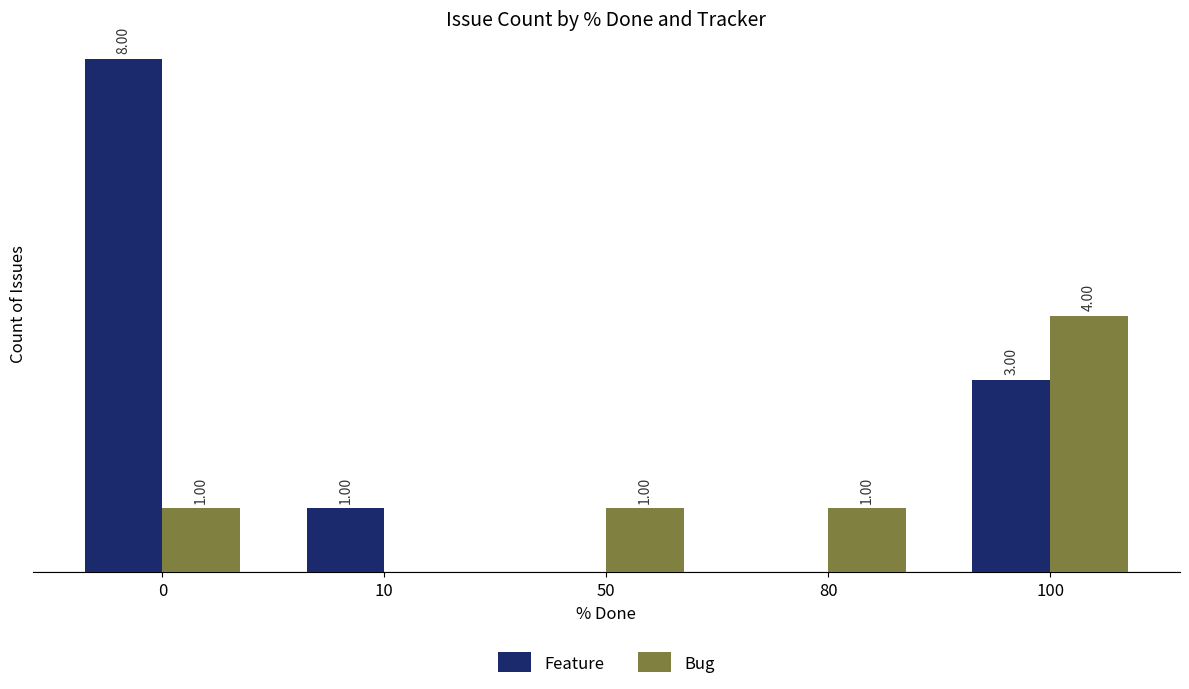

What are all the series names shown in the legend?

Feature, Bug